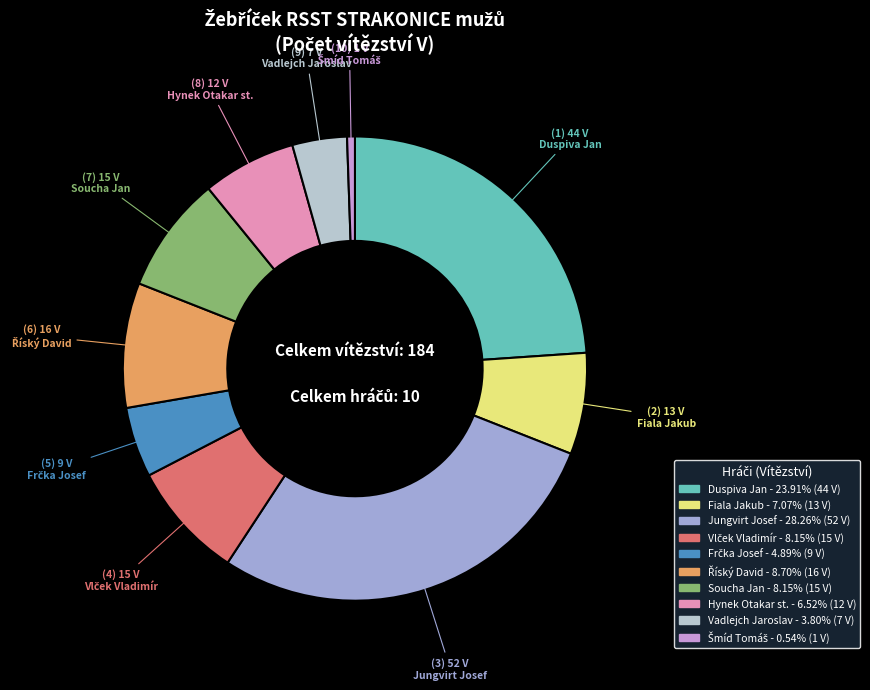

Which slice is the largest?

Jungvirt Josef